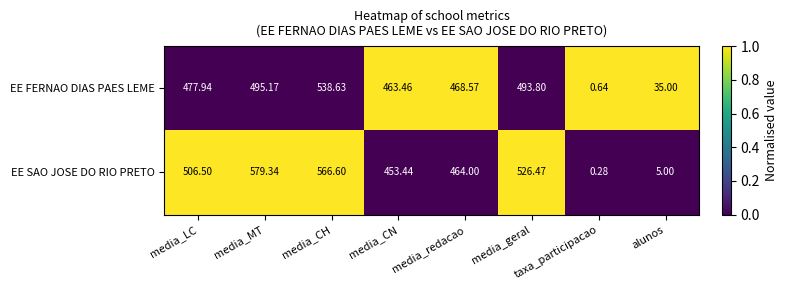

Count the number of data series in this chart.

2